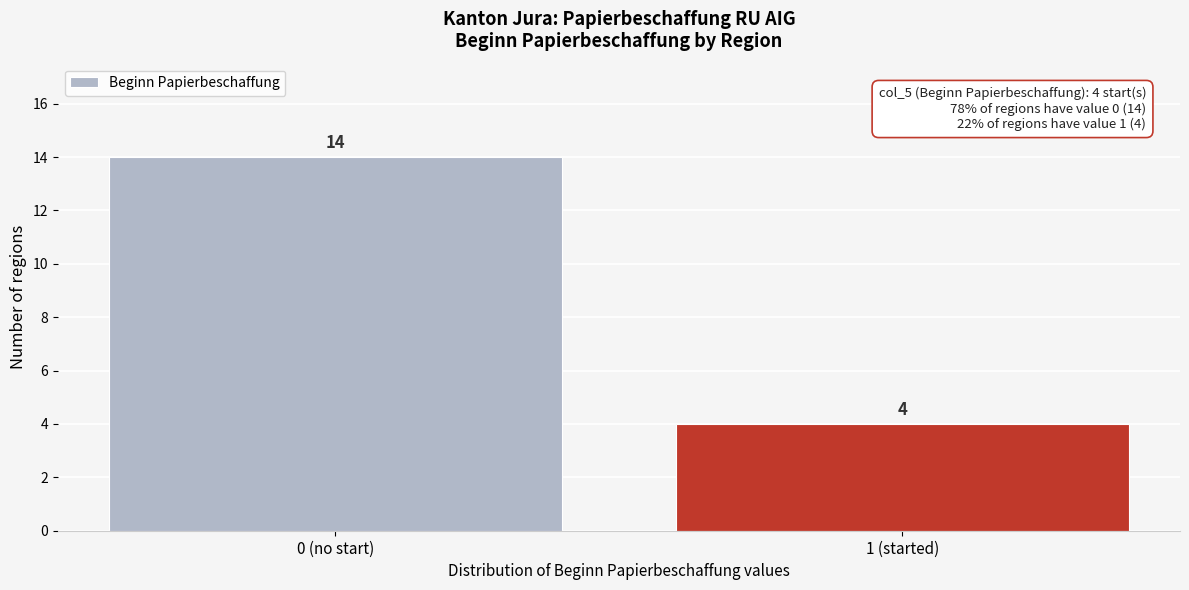

Reading left to right, extract all data points from this chart.

14	4